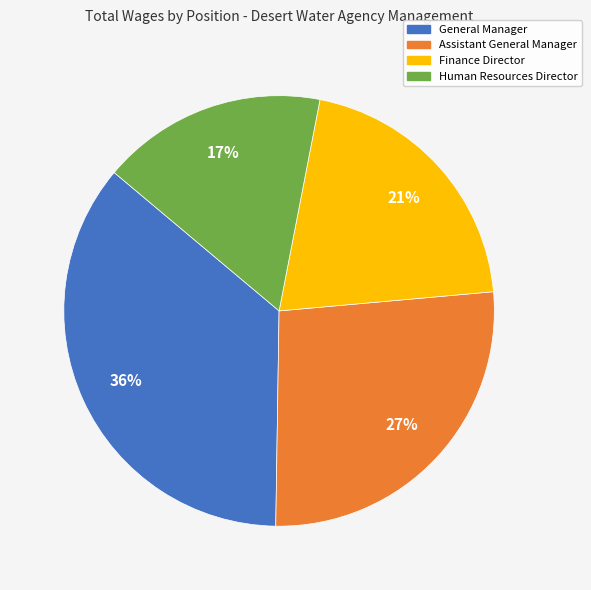

The Assistant General Manager slice represents 21% of the pie. True or false?

False